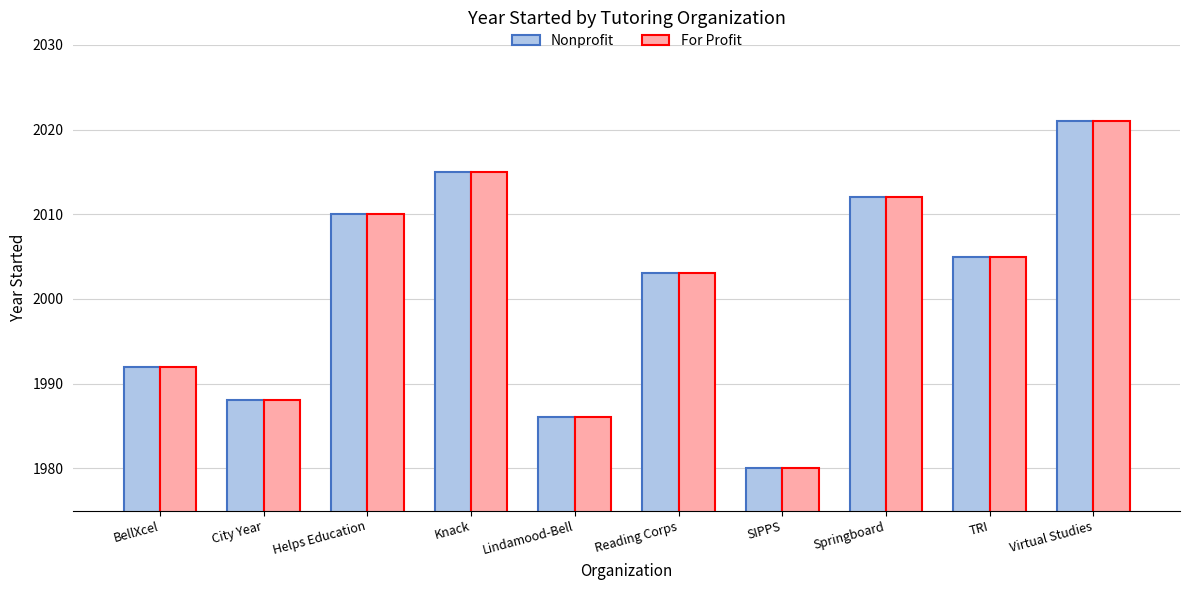

What is the total value across all series at BellXcel?

3984